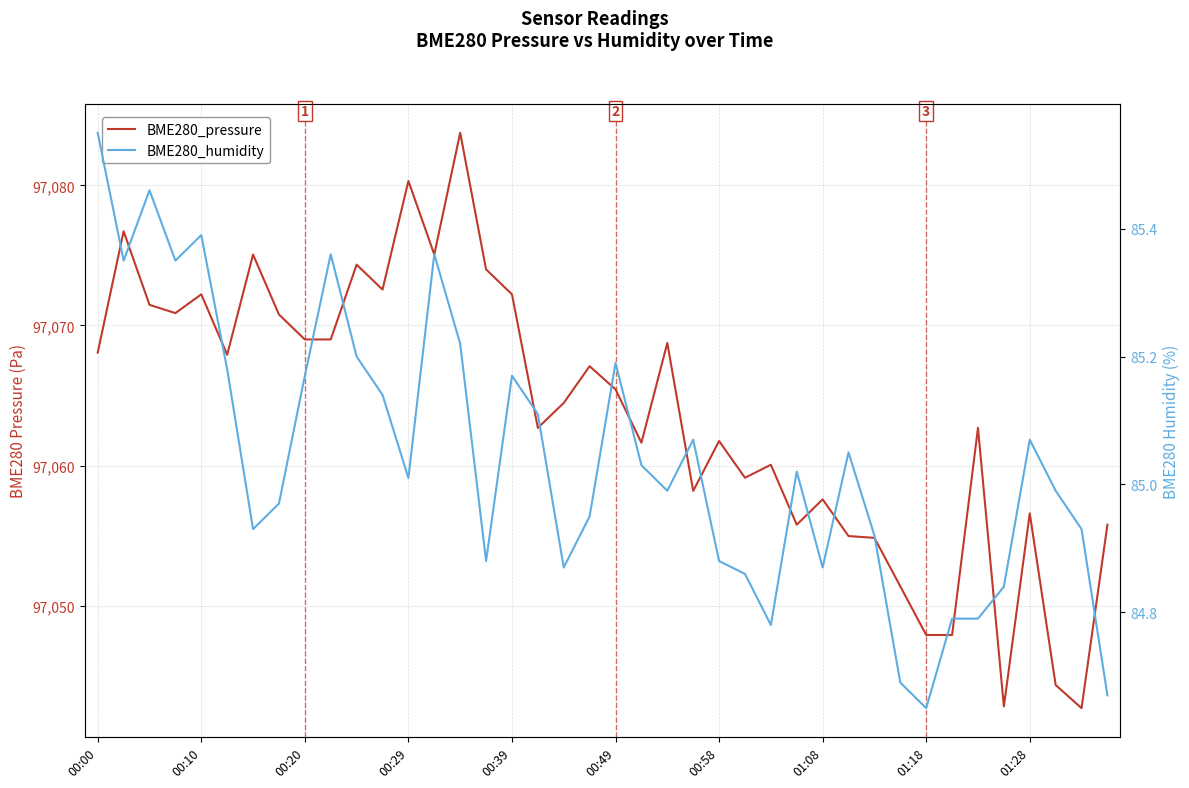

True or false: BME280_humidity has more than 2 points higher than both neighbors.

True